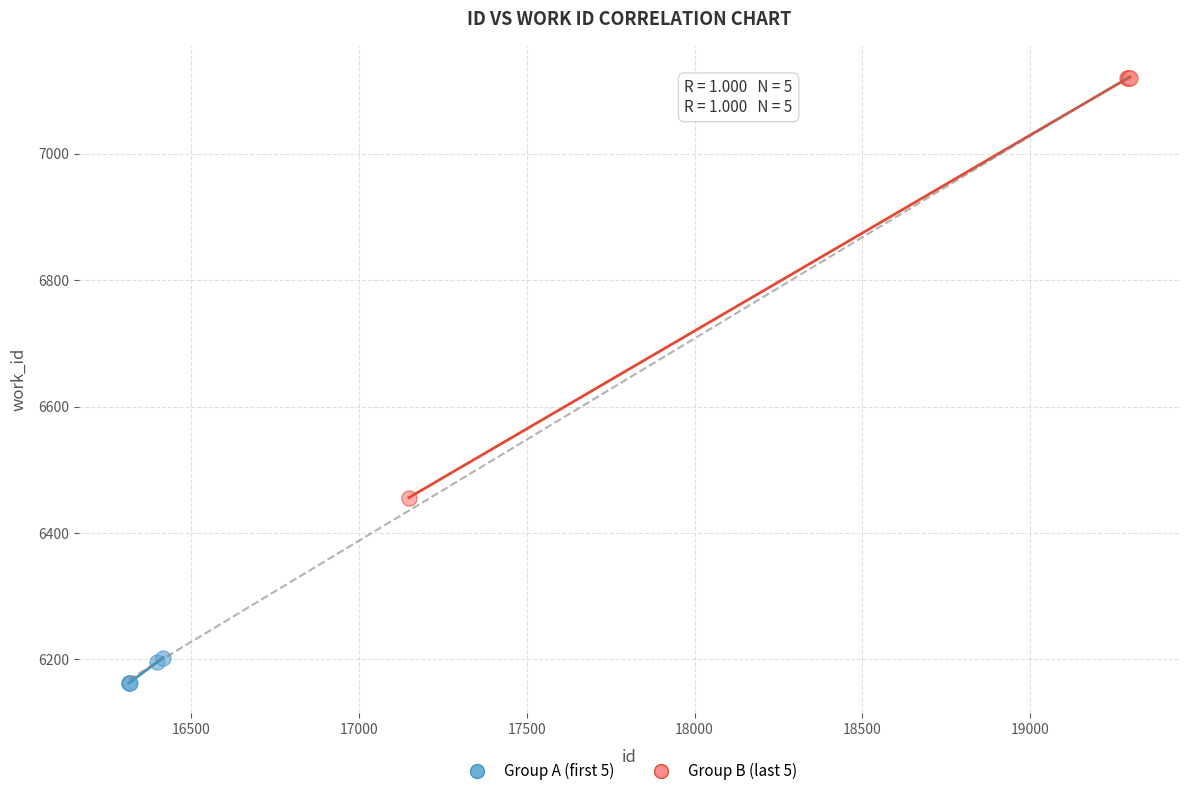

Which series contains the highest Y value?

Group B (last 5)